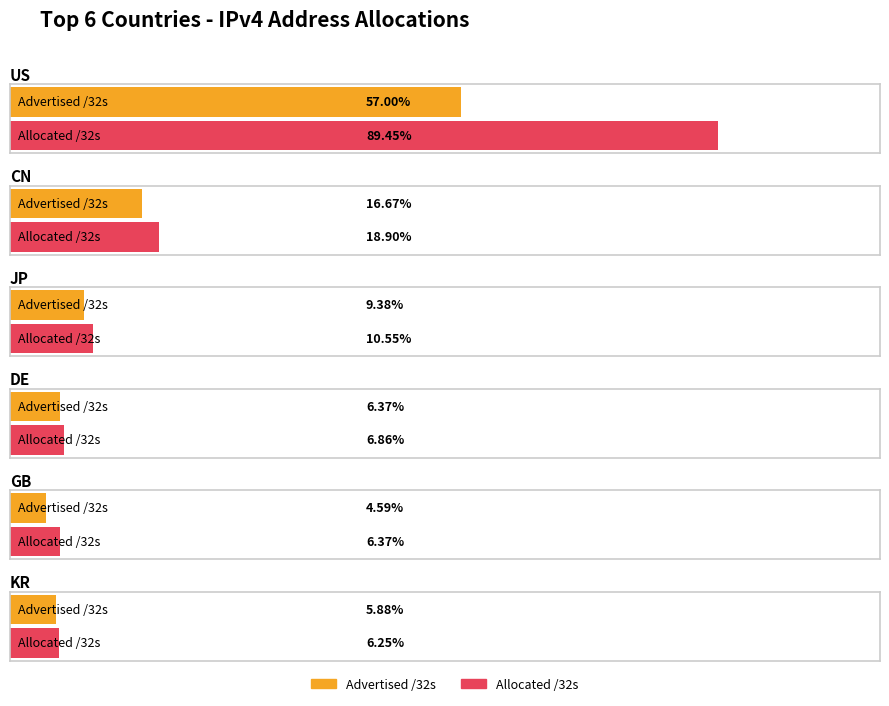

At how many categories does at least one series exceed 525971161?

1